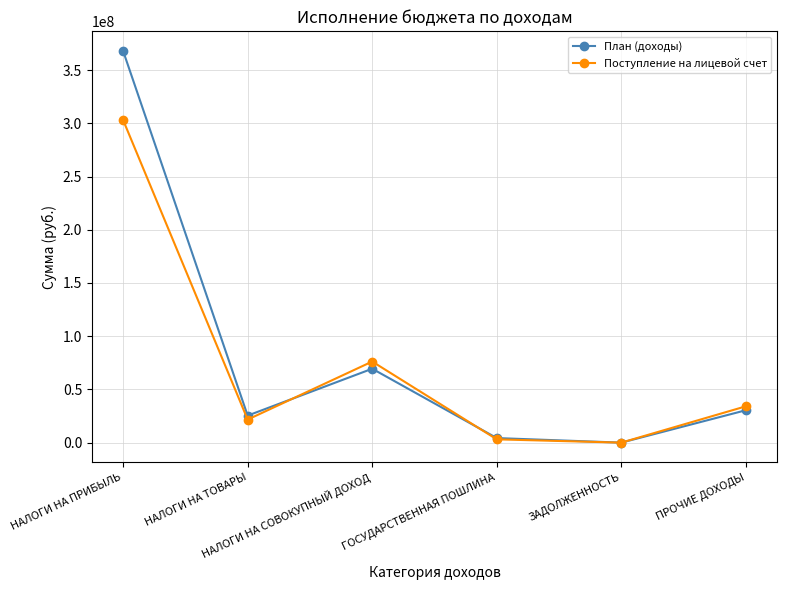

Rank the categories by План (доходы) value from highest to lowest.

НАЛОГИ НА ПРИБЫЛЬ, НАЛОГИ НА СОВОКУПНЫЙ ДОХОД, ПРОЧИЕ ДОХОДЫ, НАЛОГИ НА ТОВАРЫ, ГОСУДАРСТВЕННАЯ ПОШЛИНА, ЗАДОЛЖЕННОСТЬ